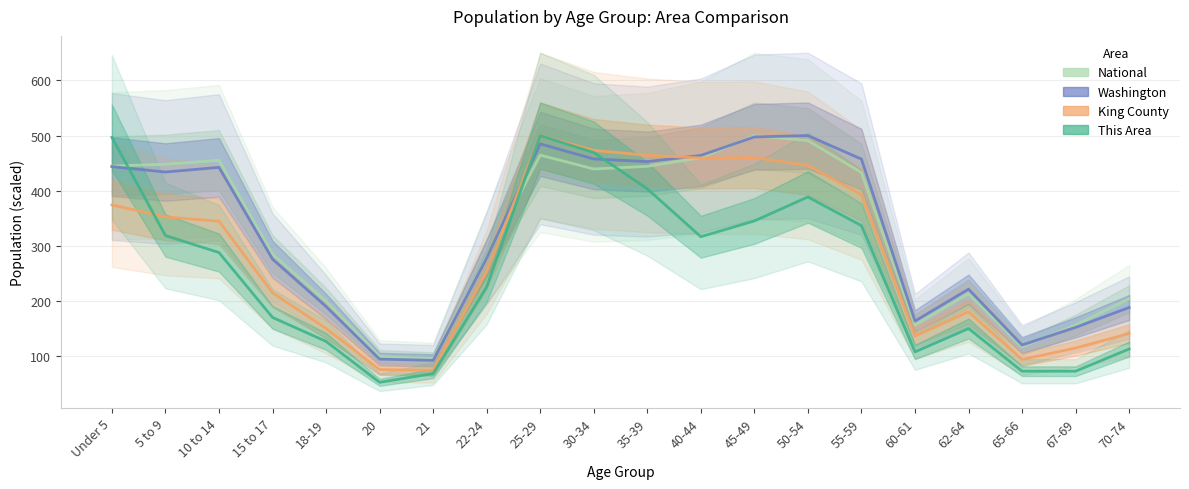

Is it true that Washington equals 19.6 at 21?

False